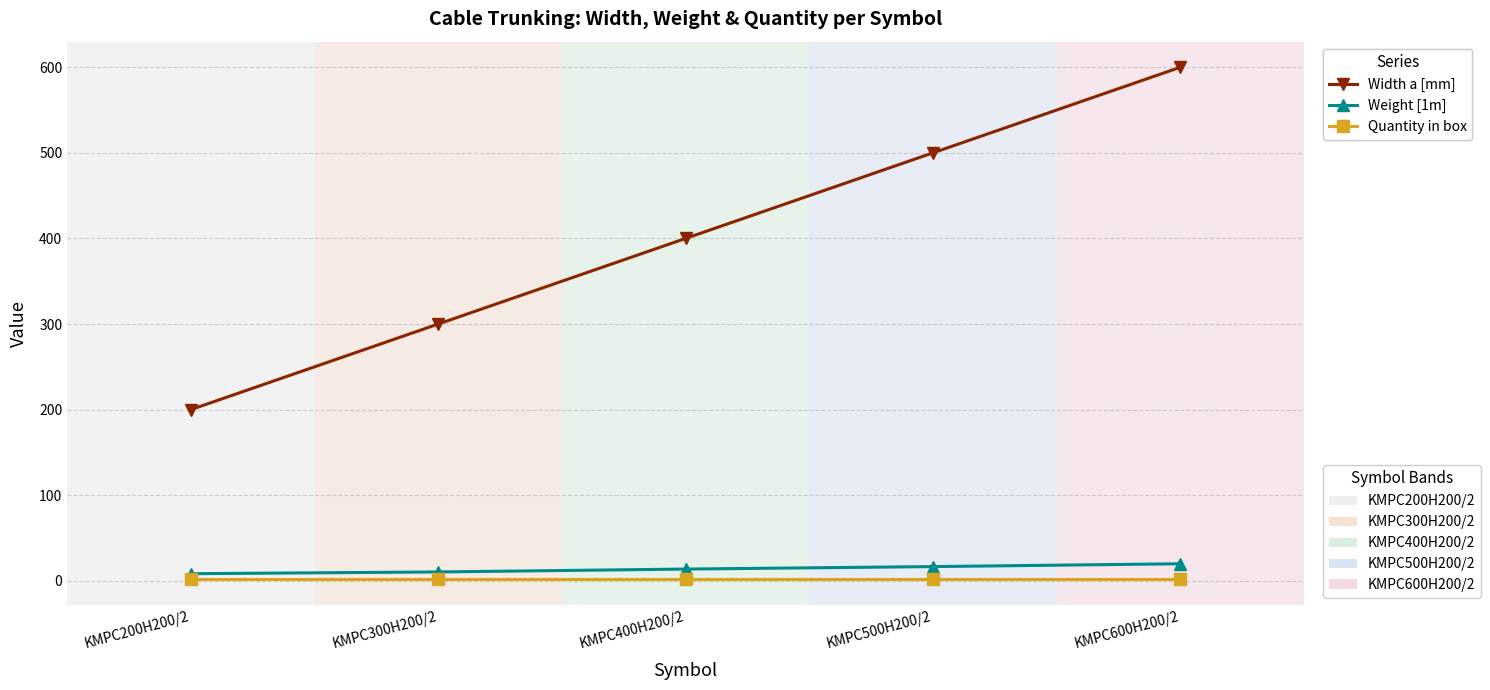

What is the label of the 5th point from the right?

KMPC200H200/2